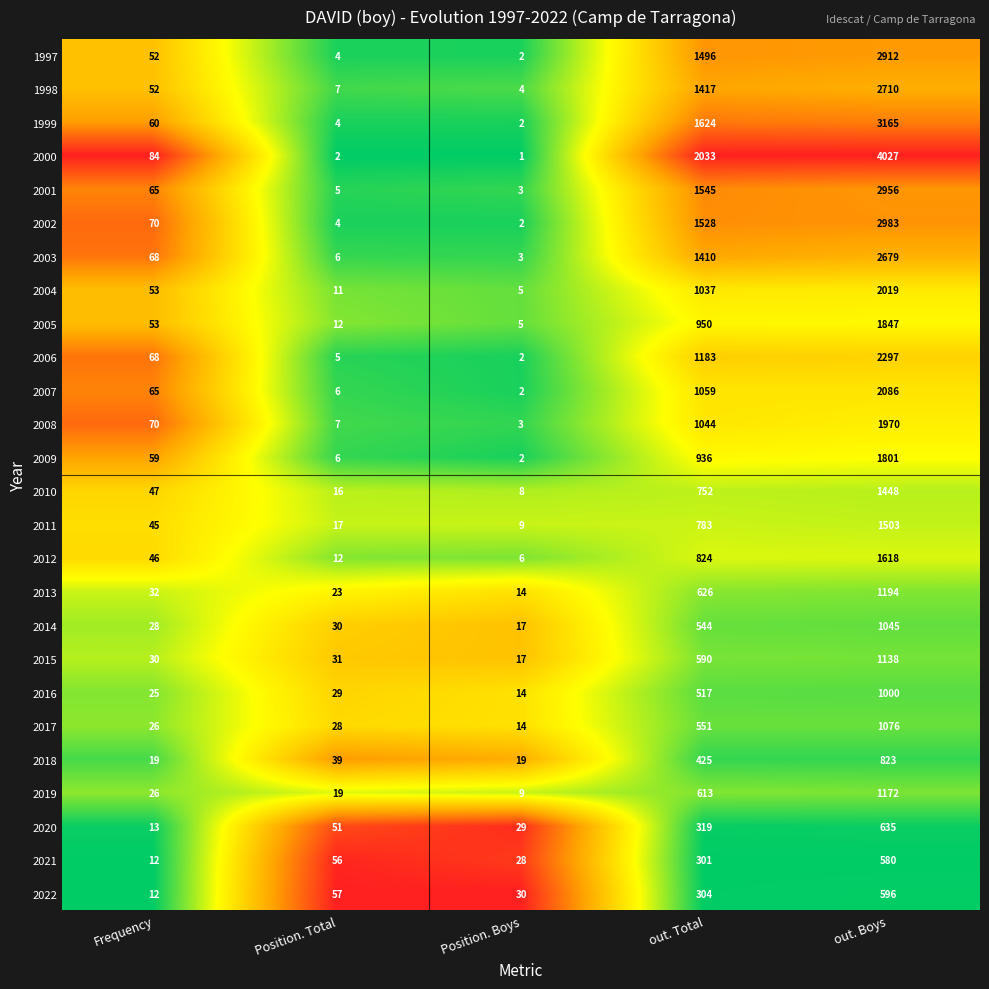

How many series are shown in this chart?

26